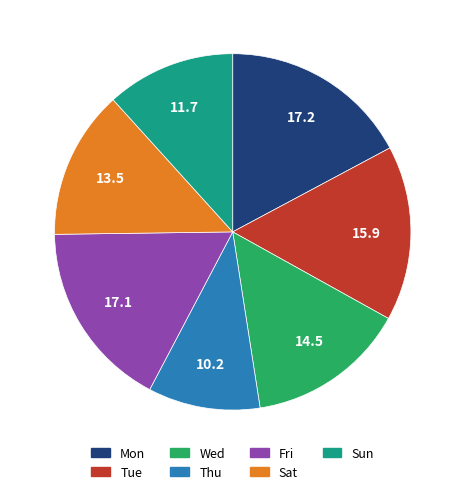

How many slices are in this pie chart?

7